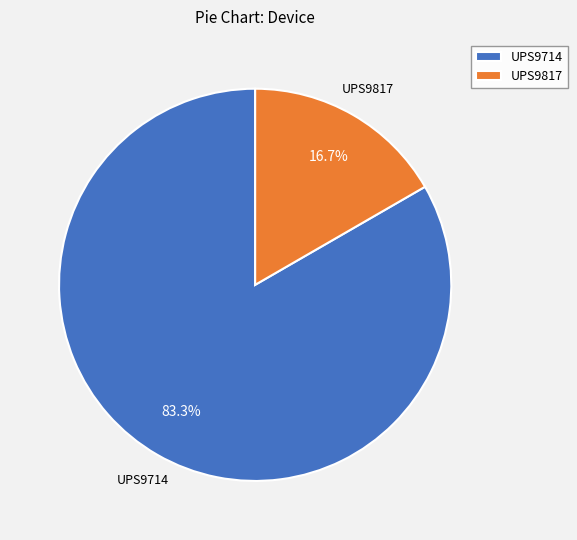

How many segments does this pie chart have?

2